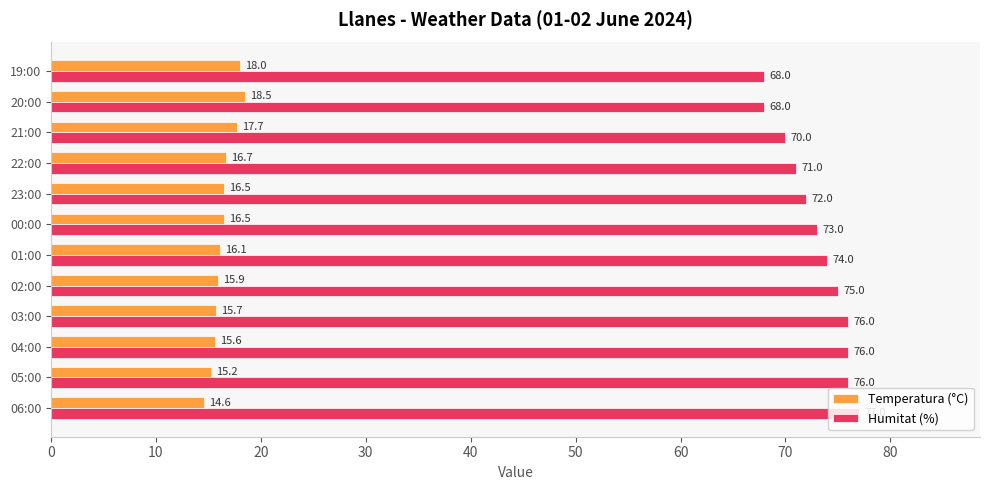

Is it true that Temperatura (°C) equals 14.6 at 06:00?

True